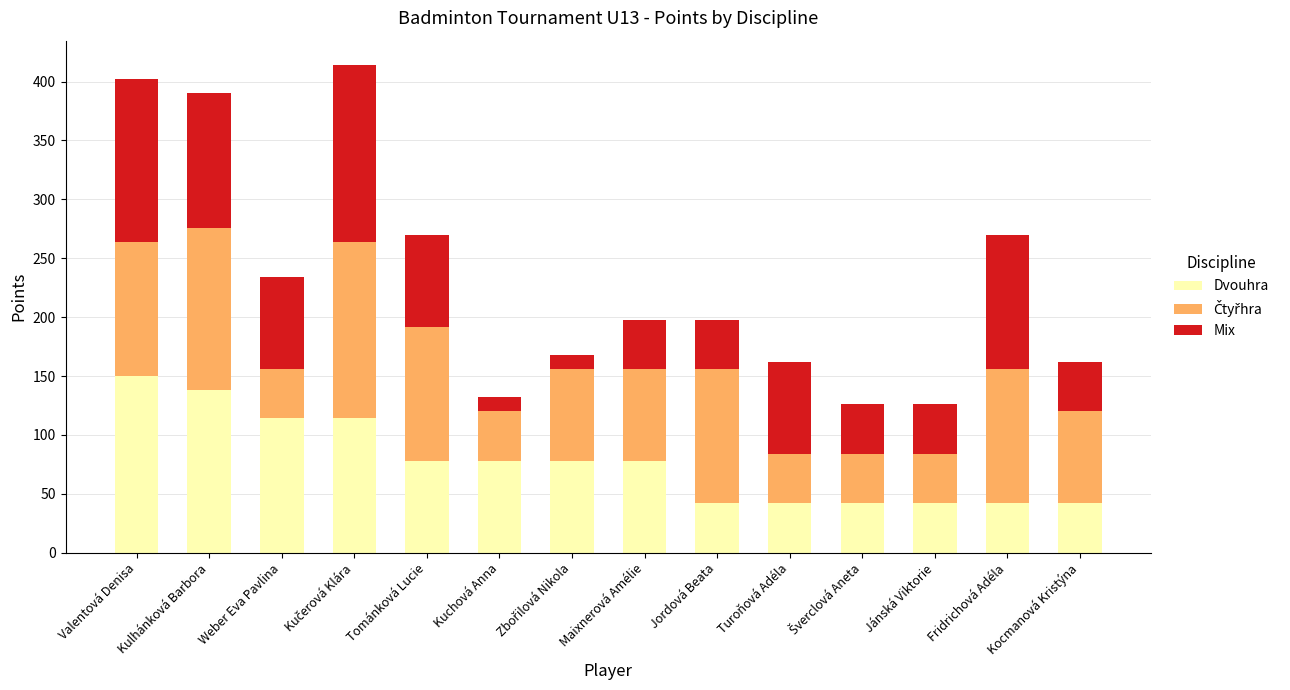

What is the highest value of the Dvouhra series?

150